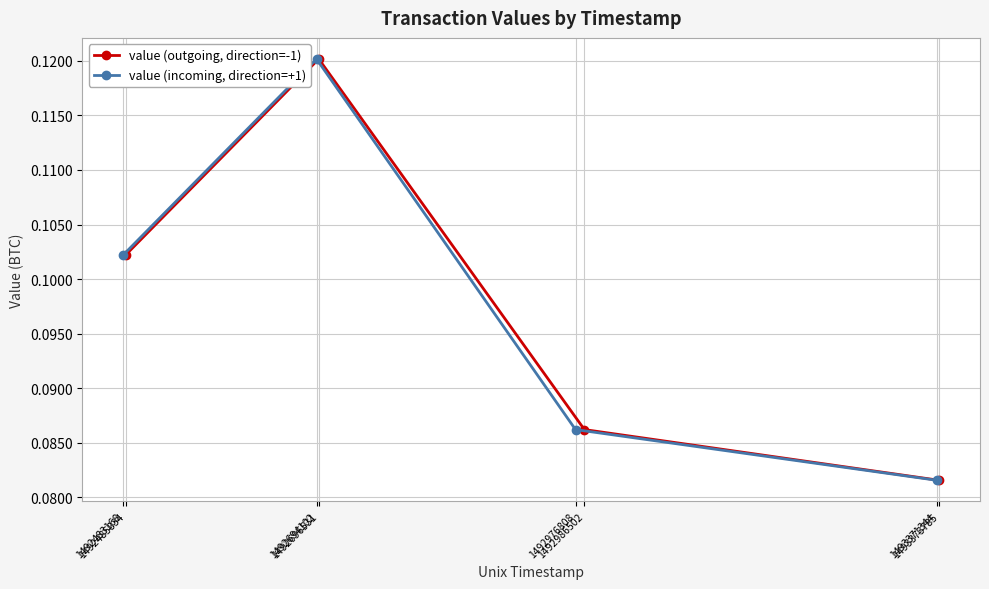

What is the value of the value (outgoing, direction=-1) point at the 1st from the left?

0.1